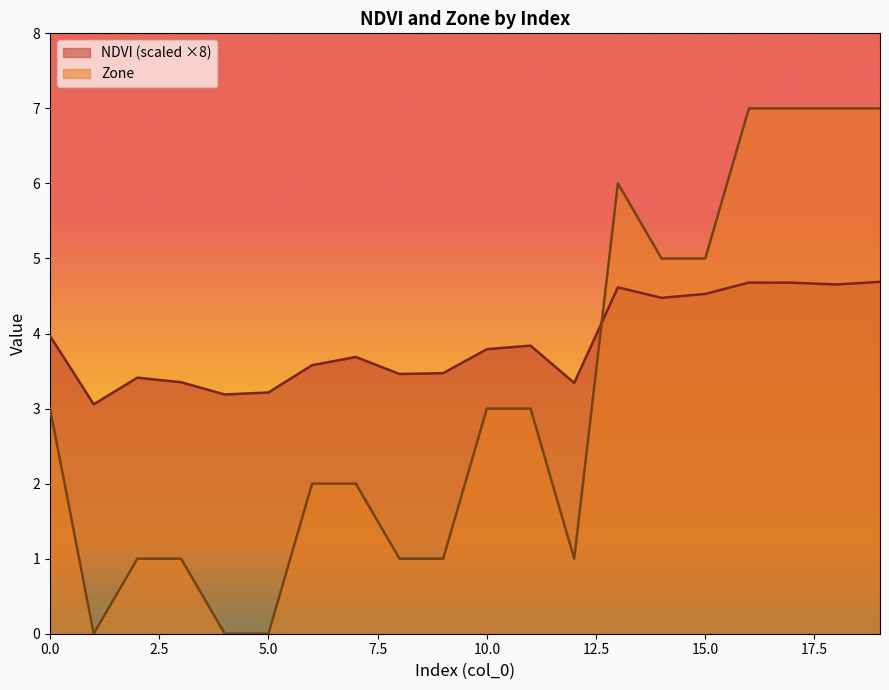

In Zone, how many points are higher than both neighbors (excluding endpoints)?

1